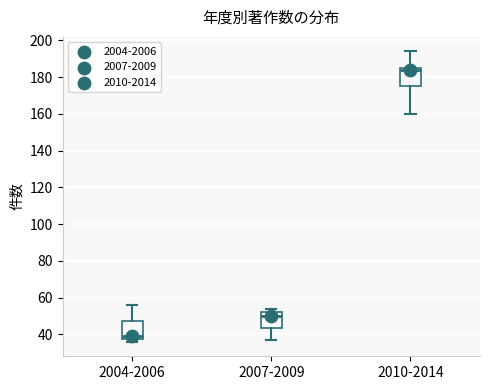

Reading left to right, transcribe this box plot: for each box, give where its median line is, the range the box spans, and where its two whiskers end, as read against the y-axis. The values are not printed on the chart, so give them approximately, as read against the axis.

2004-2006: median 40, box 38 to 48, whiskers 36 to 56
2007-2009: median 50, box 44 to 52, whiskers 38 to 54
2010-2014: median 184, box 176 to 186, whiskers 160 to 194